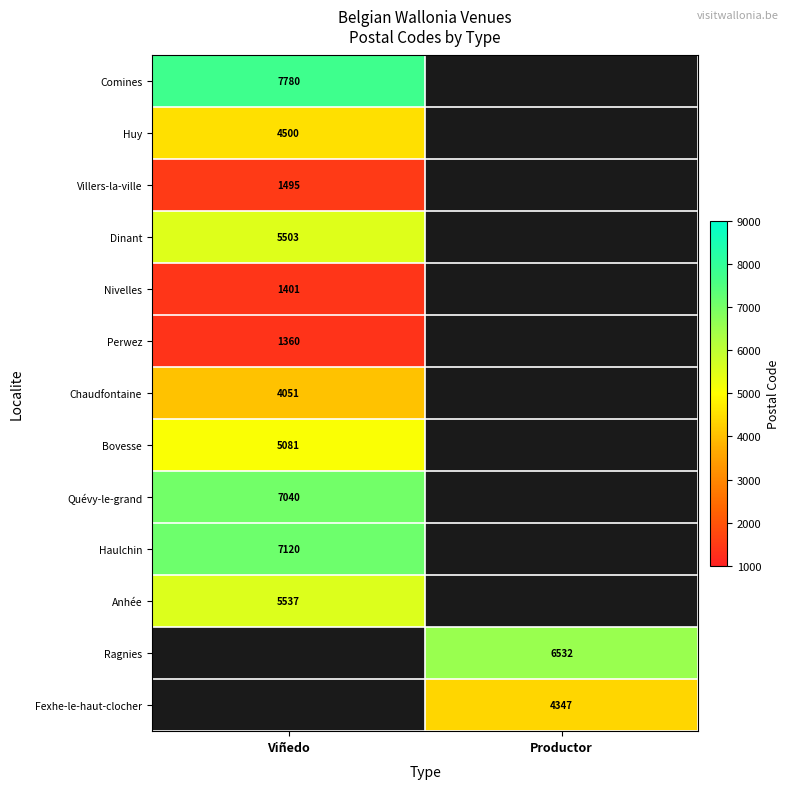

The value of Haulchin at Viñedo is 9665. True or false?

False